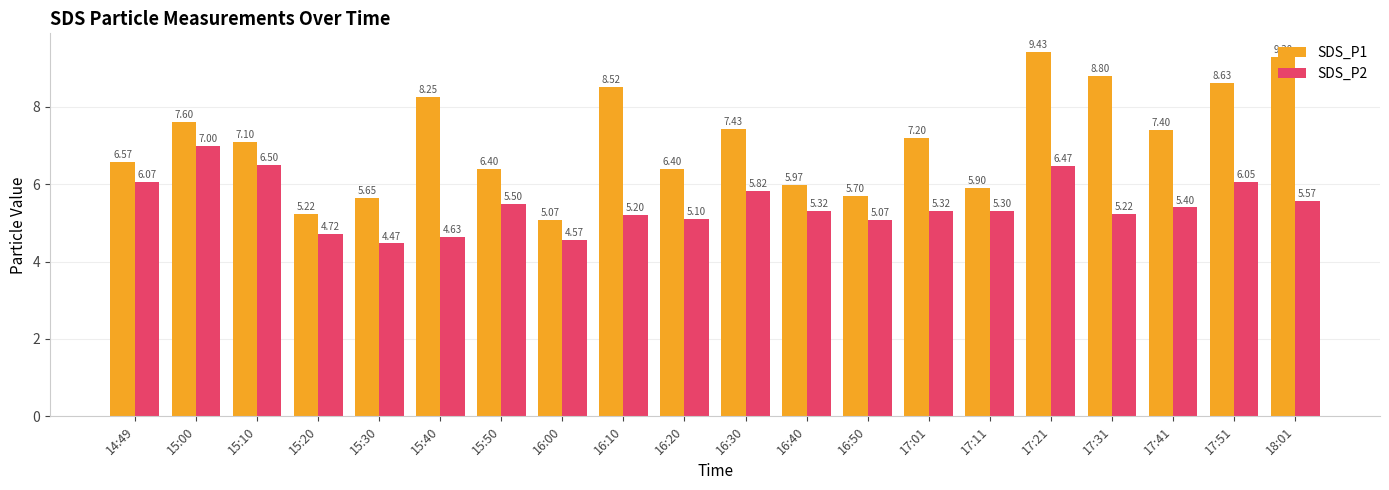

Is the value of SDS_P2 at 17:41 greater than the value of SDS_P1 at 15:20?

Yes